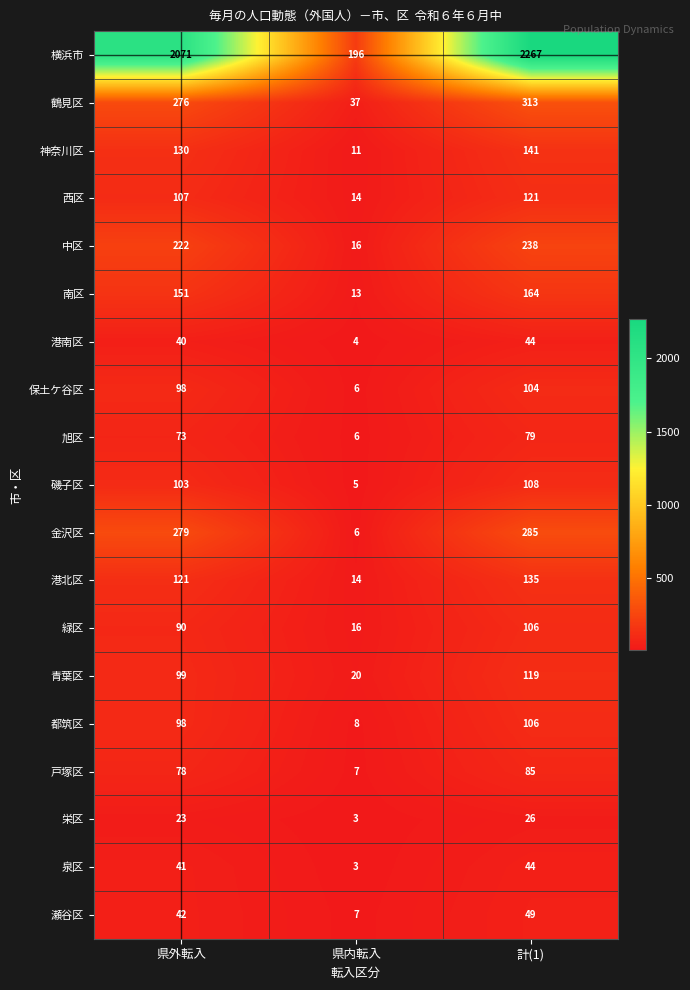

What is the smallest value displayed?

3